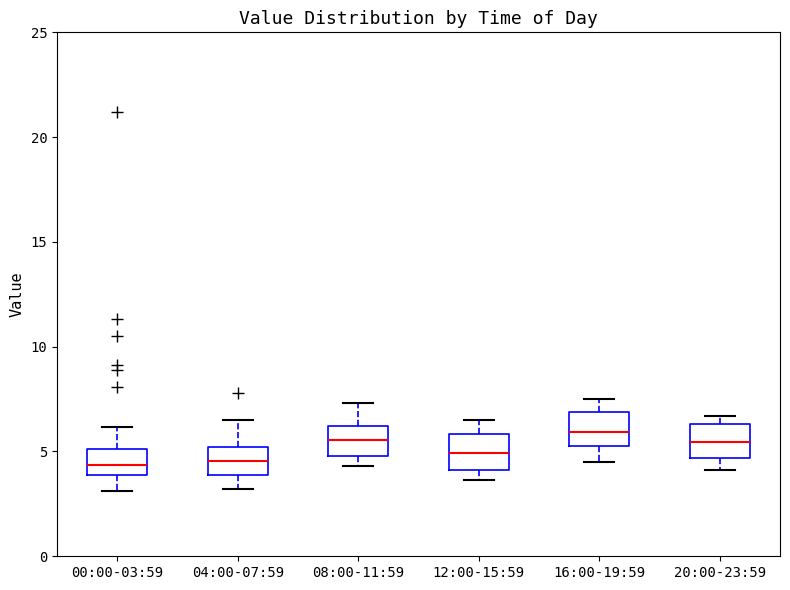

Where is the upper edge of the box for 08:00-11:59 on the y-axis? The values are not printed on the chart, so give them approximately, as read against the axis.

6.0